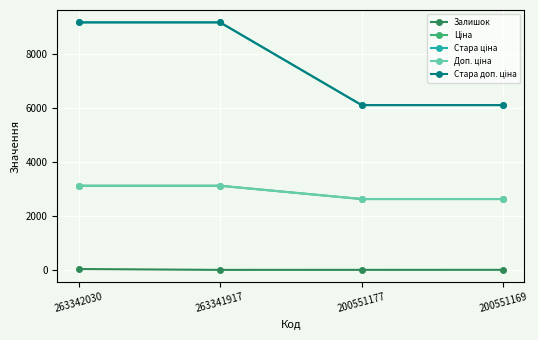

At how many categories does at least one series exceed 4009?

4